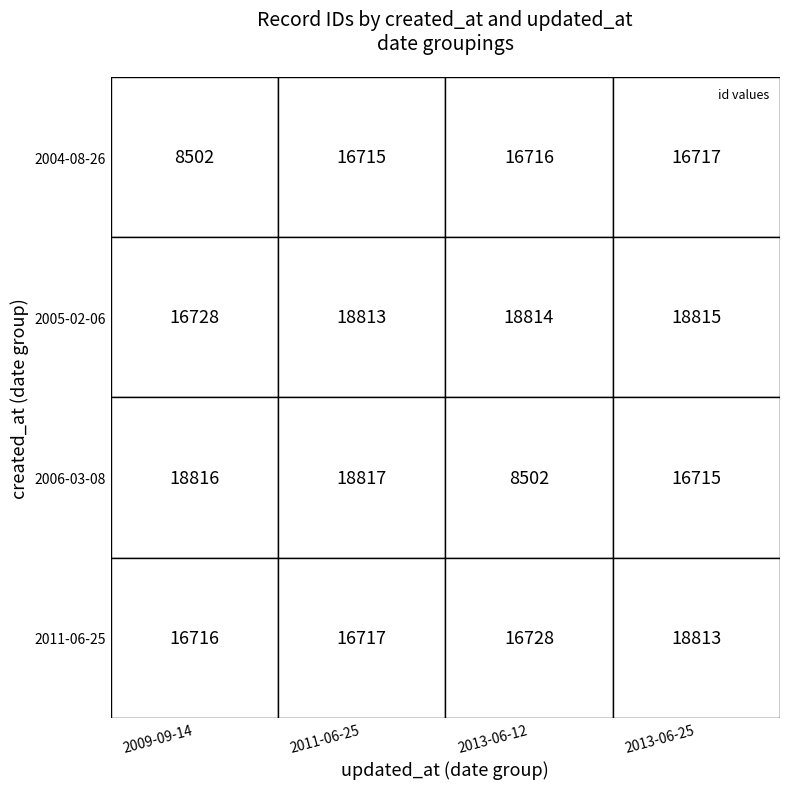

Rank the series by their average value, from lowest to highest.

2004, 2006, 2011, 2005